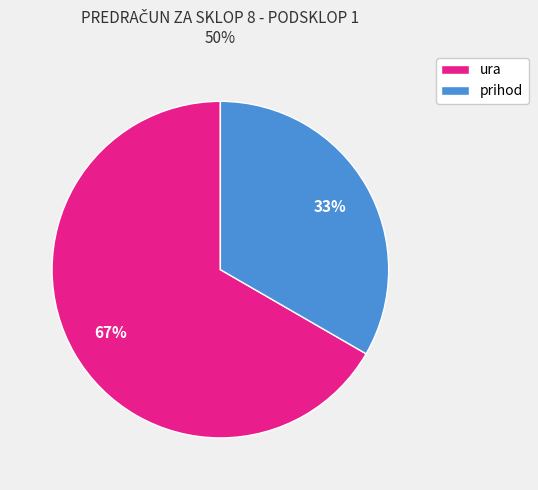

To the nearest percent, what portion does ura represent?

67%